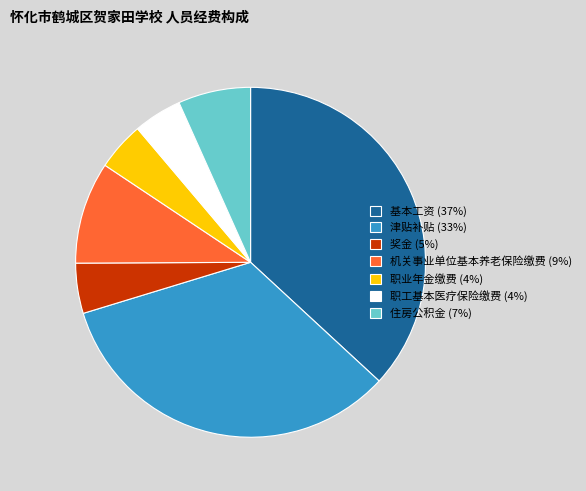

Is it true that 津贴补贴 (33%) is 33% of the pie?

True